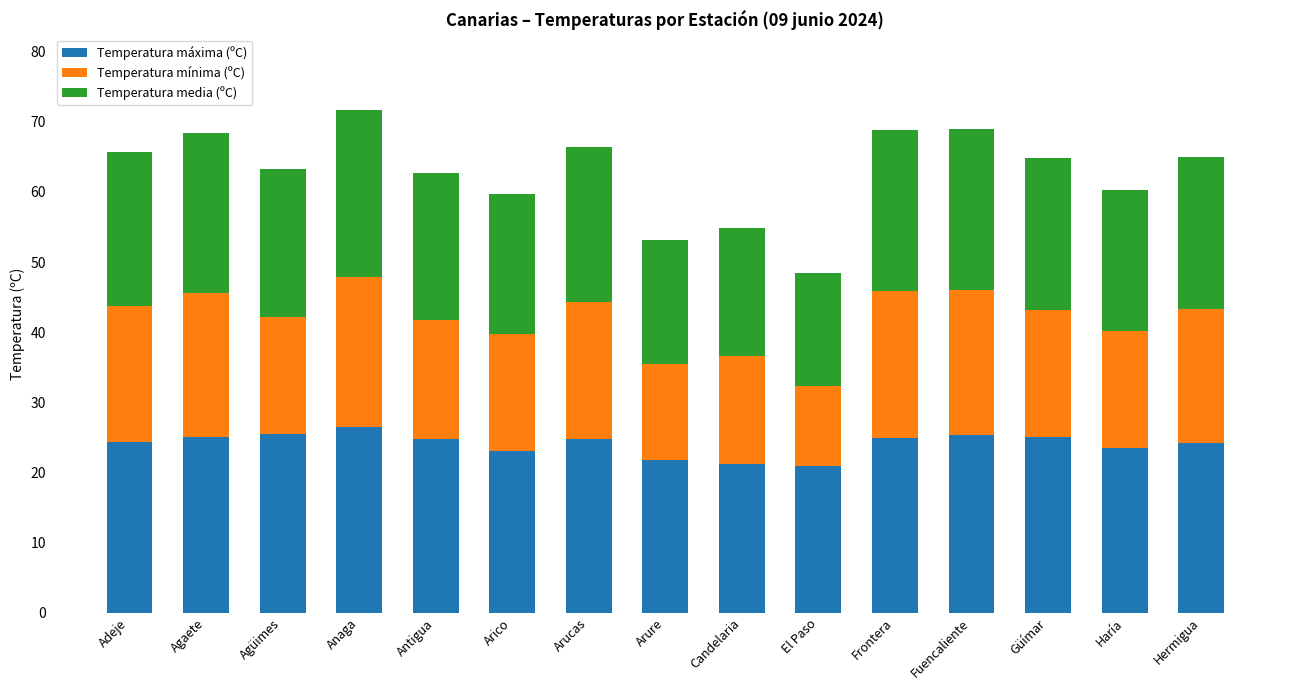

What is the approximate value of Temperatura máxima (ºC) at El Paso?

20.9